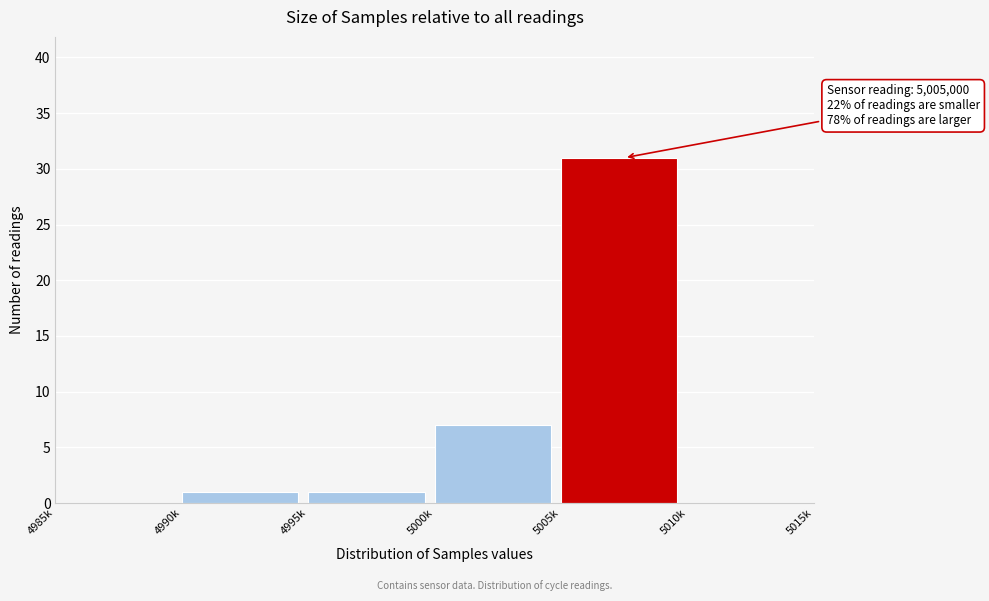

Reading left to right, list all the values displayed in this chart.

4985k=0	4990k=1	4995k=1	5000k=7	5005k=31	5010k=0